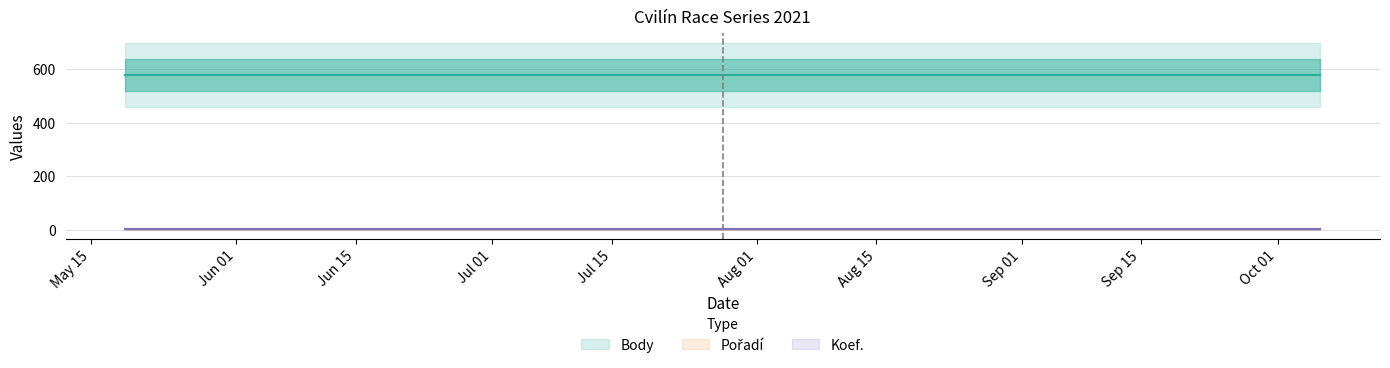

What is the label of the 3rd point from the left?

2021-06-16